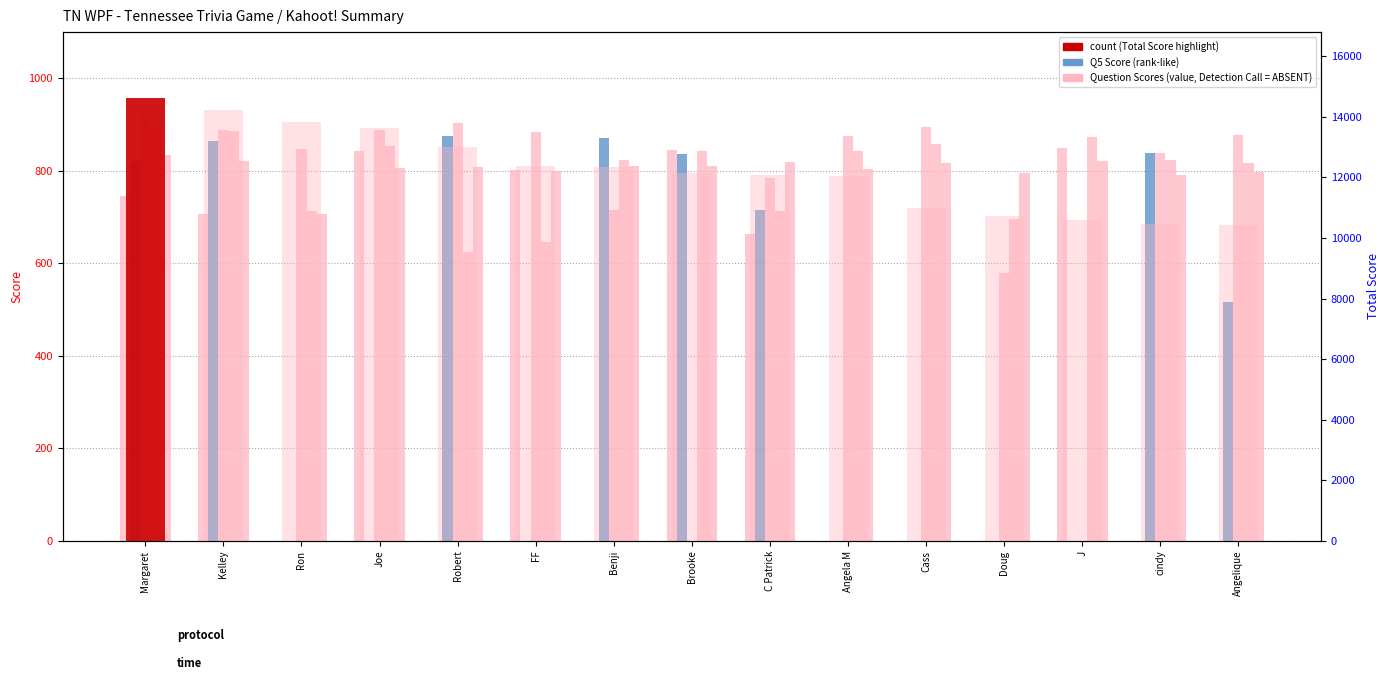

Reading right to left, transcribe all the data shown in this chart.

Q1 Score: Angelique=0	cindy=0	J=850	Doug=0	Cass=0	Angela M=0	C Patrick=664	Brooke=844	Benji=0	FF=801	Robert=0	Joe=843	Ron=0	Kelley=707	Margaret=745
Q5 Score: Angelique=517	cindy=839	J=0	Doug=0	Cass=0	Angela M=0	C Patrick=716	Brooke=837	Benji=871	FF=0	Robert=875	Joe=0	Ron=0	Kelley=865	Margaret=821
Q9 Score: Angelique=878	cindy=839	J=0	Doug=580	Cass=894	Angela M=875	C Patrick=785	Brooke=0	Benji=716	FF=884	Robert=904	Joe=889	Ron=847	Kelley=889	Margaret=923
Q13 Score: Angelique=818	cindy=823	J=874	Doug=696	Cass=859	Angela M=843	C Patrick=713	Brooke=843	Benji=823	FF=647	Robert=625	Joe=854	Ron=714	Kelley=886	Margaret=894
Q17 Score: Angelique=798	cindy=791	J=821	Doug=795	Cass=816	Angela M=804	C Patrick=819	Brooke=810	Benji=811	FF=799	Robert=808	Joe=807	Ron=706	Kelley=821	Margaret=835
Total Score (background): Angelique=10414	cindy=10464	J=10590	Doug=10739	Cass=11000	Angela M=12035	C Patrick=12077	Brooke=12132	Benji=12327	FF=12369	Robert=13018	Joe=13637	Ron=13817	Kelley=14210	Margaret=14606